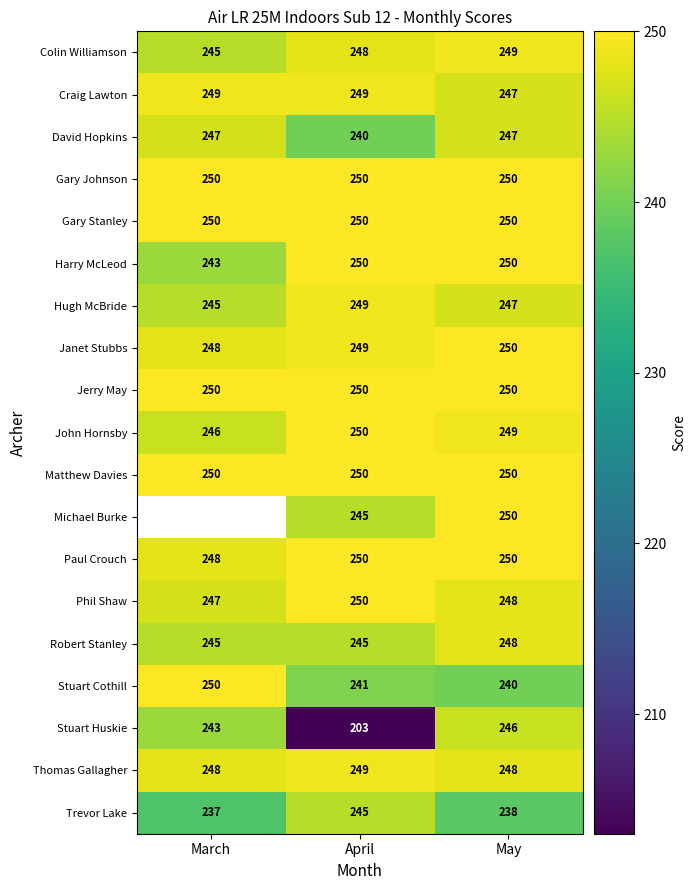

Where does the Hugh McBride series first go above 247?

April